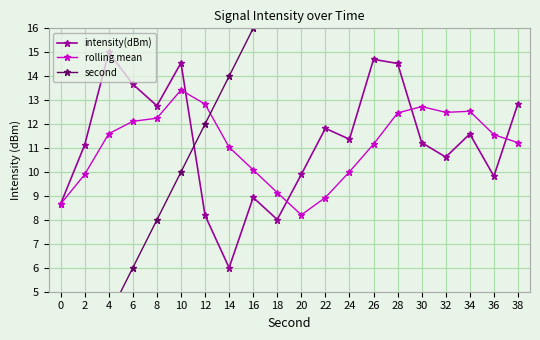

True or false: rolling mean has a value of 8.7 at 0.

True